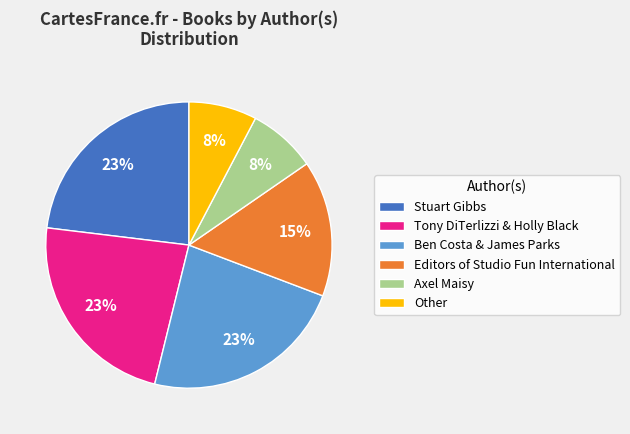

Count the number of slices in the pie.

6